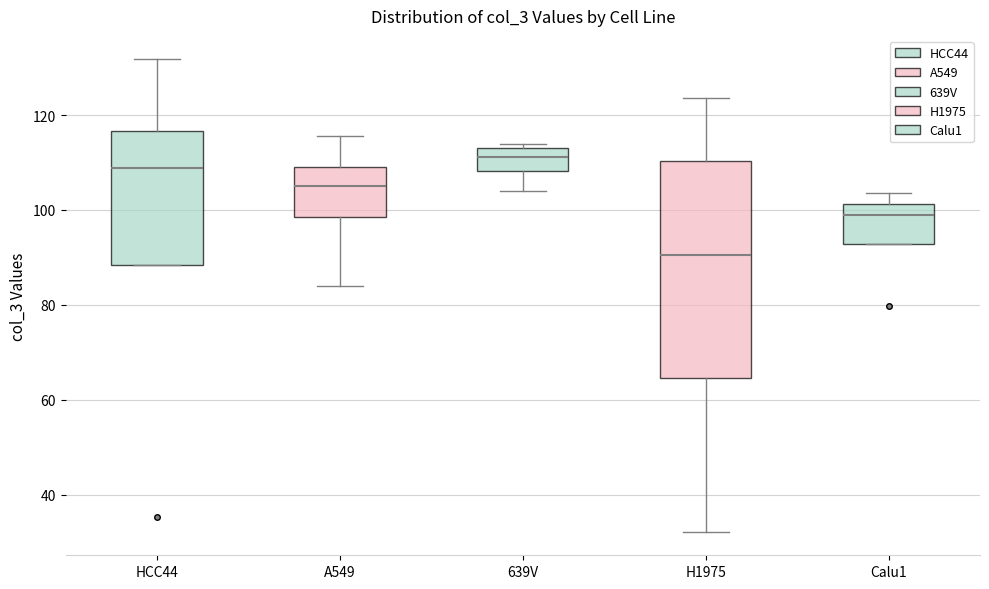

Reading left to right, read every box against the y-axis: the position of its median line, the range the box covers, and the ends of its whiskers. The values are not printed on the chart, so give them approximately, as read against the axis.

HCC44: median 108, box 88 to 116, whiskers 88 to 132
A549: median 106, box 98 to 110, whiskers 84 to 116
639V: median 112, box 108 to 114, whiskers 104 to 114 (just above the box's upper edge)
H1975: median 90, box 64 to 110, whiskers 32 to 124
Calu1: median 98, box 92 to 102, whiskers 92 to 104